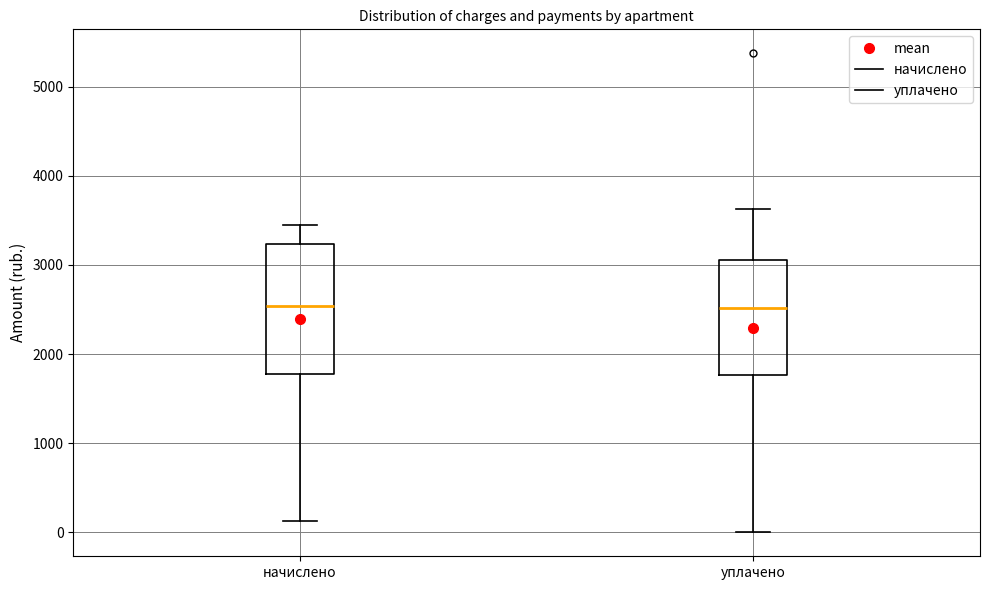

Reading left to right, read every box against the y-axis: the position of its median line, the range the box covers, and the ends of its whiskers. The values are not printed on the chart, so give them approximately, as read against the axis.

начислено: median 2500, box 1800 to 3200, whiskers 100 to 3400
уплачено: median 2500, box 1800 to 3100, whiskers 0 to 3600